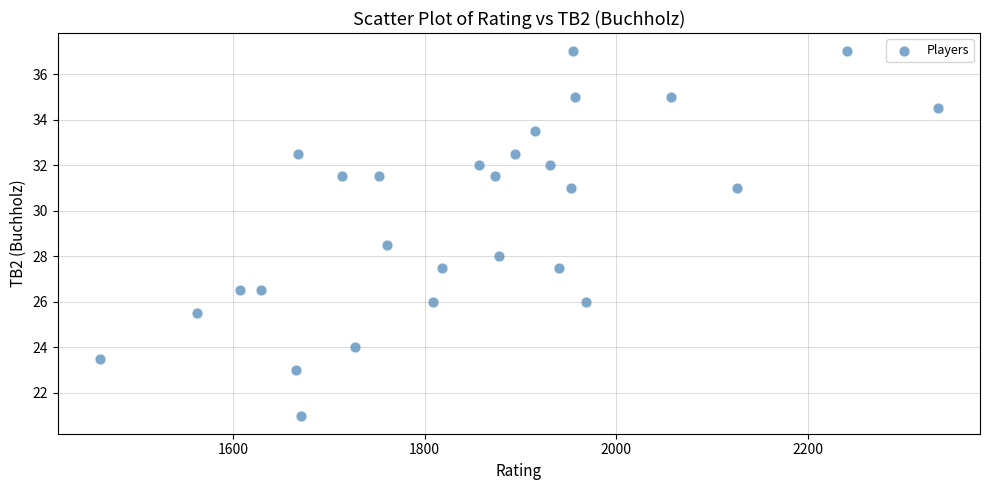

What is the range of Y values (max minus min)?

16.0